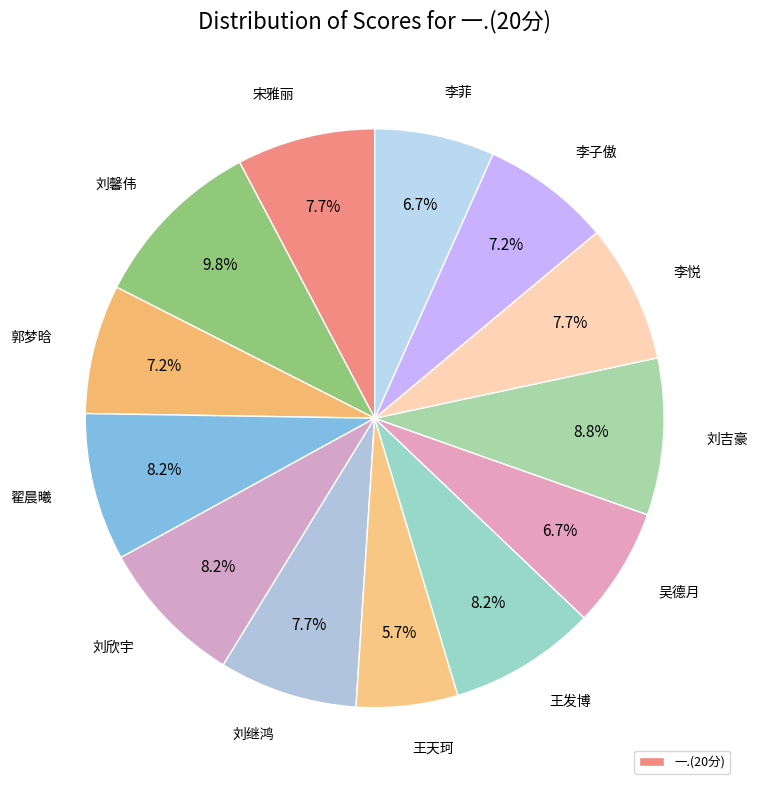

Which slice is the smallest?

王天珂